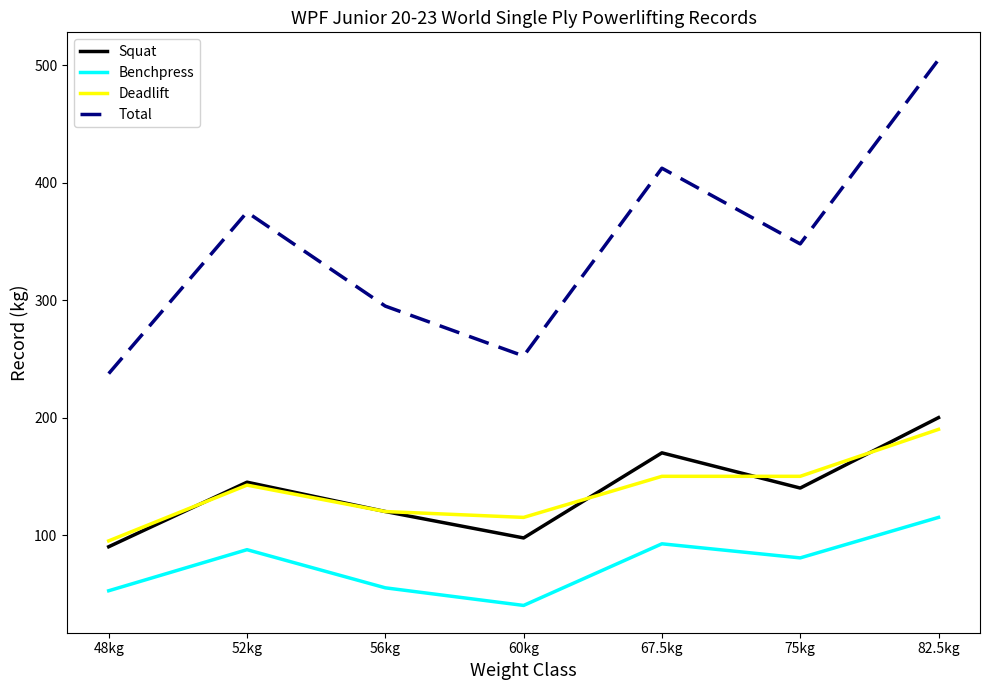

Read the Total value at 56kg.

295.0